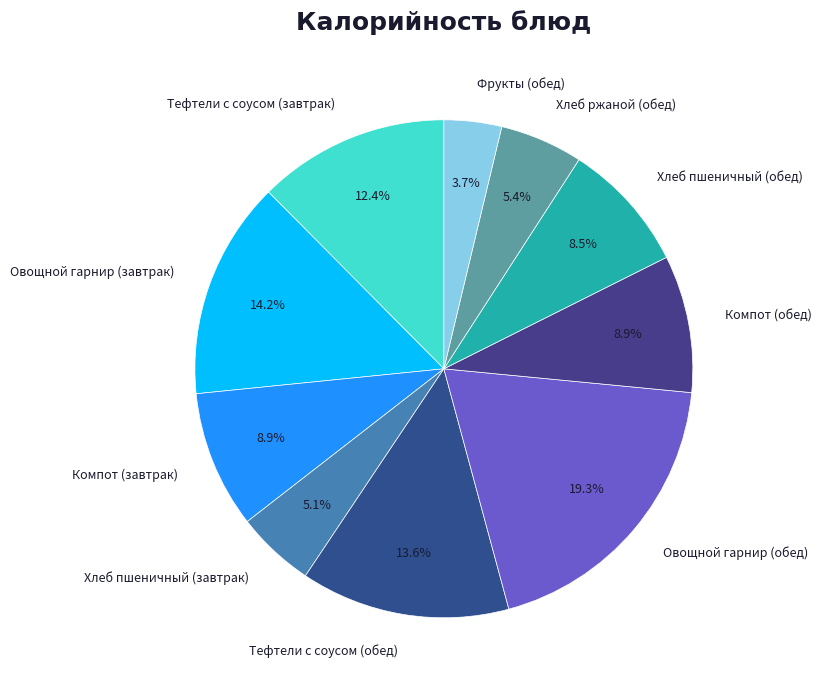

Which has a higher value, Хлеб пшеничный (обед) or Тефтели с соусом (завтрак)?

Тефтели с соусом (завтрак)